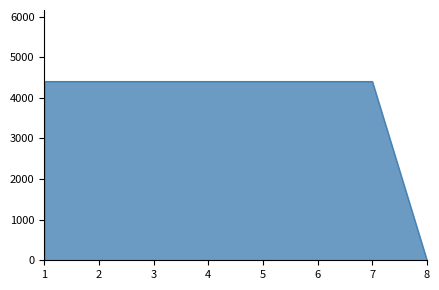

What is the maximum value shown in the chart?

4400